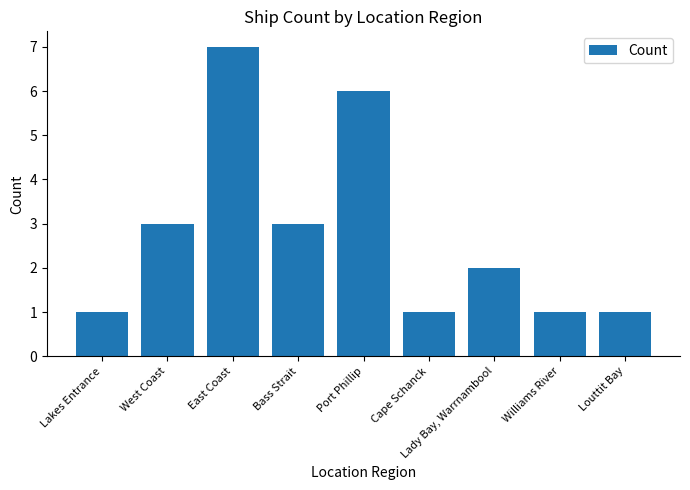

The value at West Coast is 1. True or false?

False